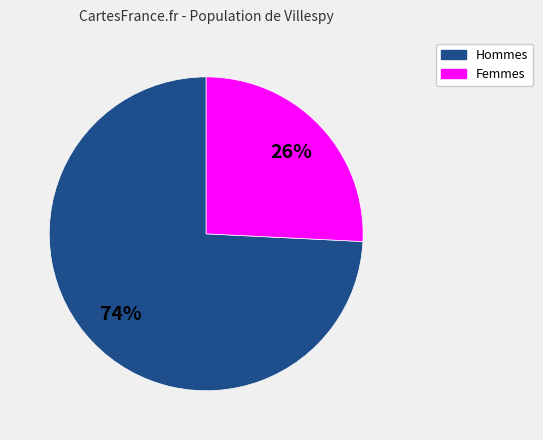

To the nearest percent, what is the difference between the largest and smallest slice percentages?

48%